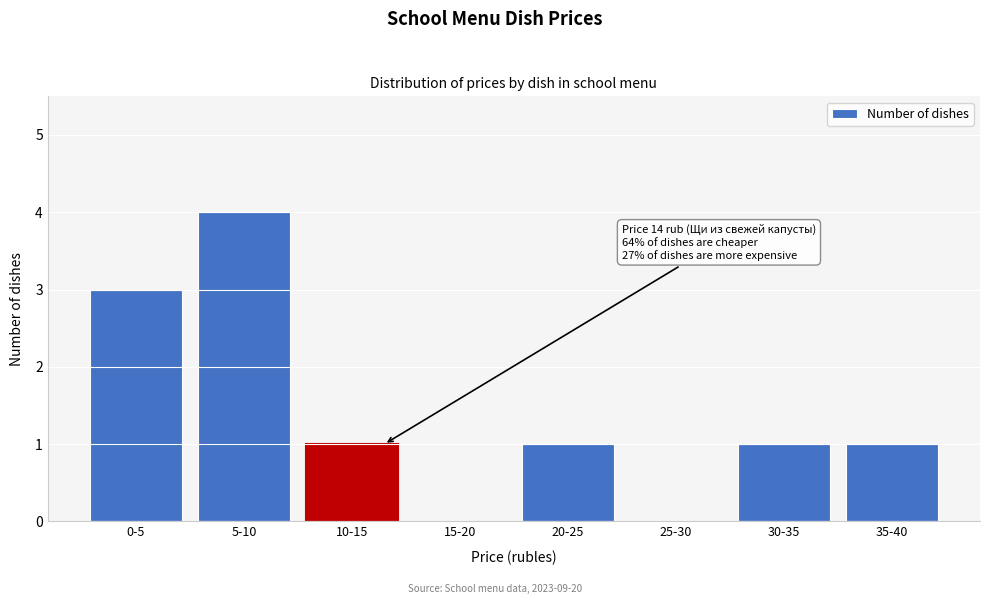

Reading left to right, list all the values displayed in this chart.

0-5=3	5-10=4	10-15=1	15-20=0	20-25=1	25-30=0	30-35=1	35-40=1